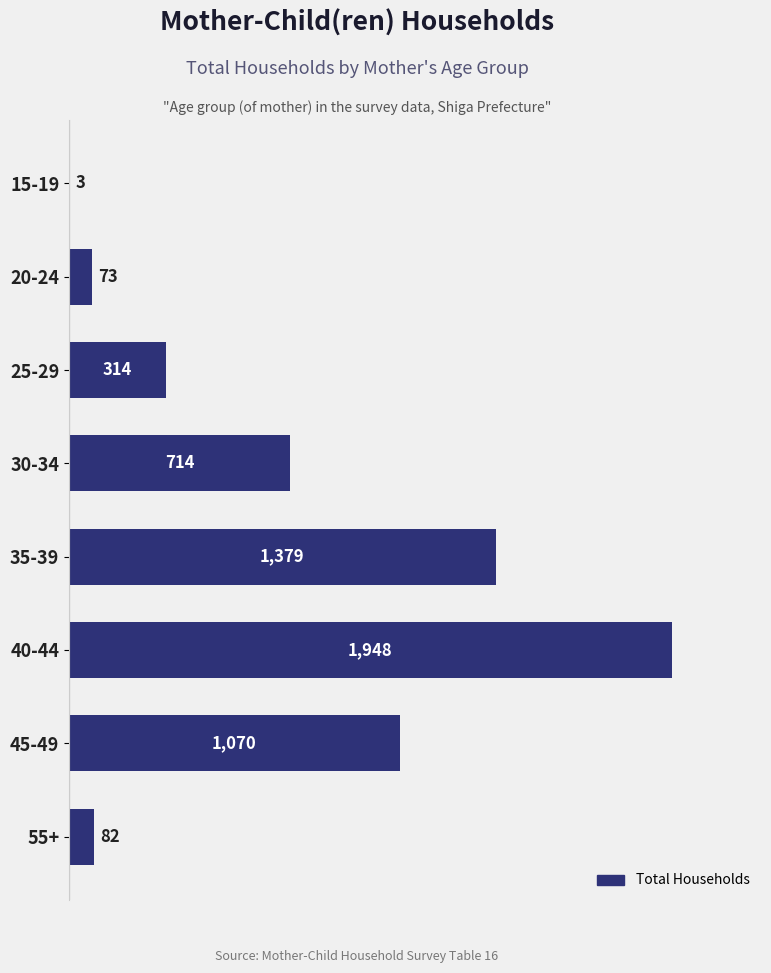

What is the change in value from 35-39 to 55+?

-1297